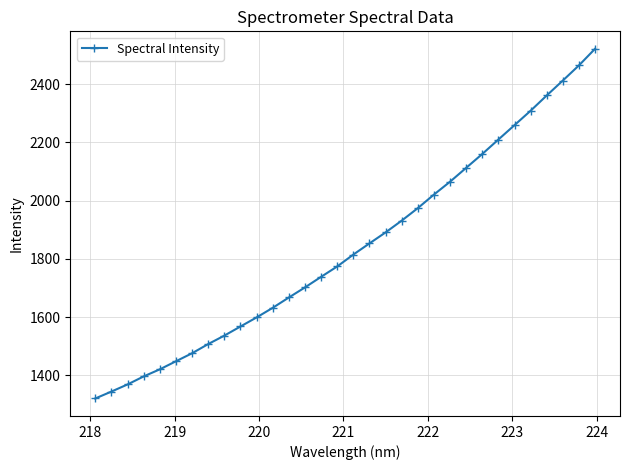

What is the smallest value displayed?

1321.0